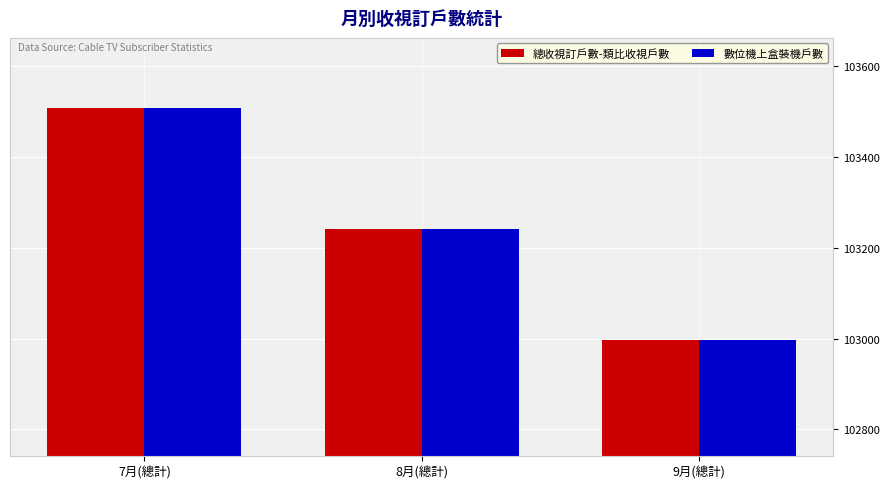

What is the minimum value shown in the chart?

102997